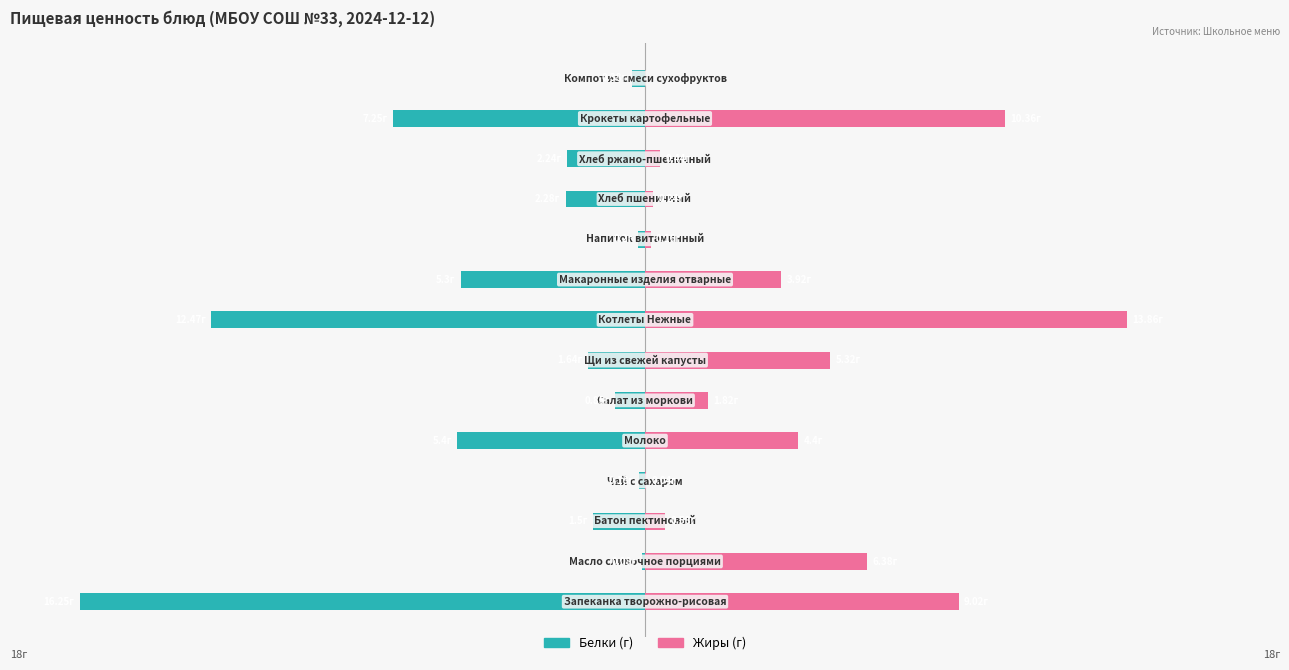

What is the sum of the Жиры (г) values at 9 and 5?

2.0